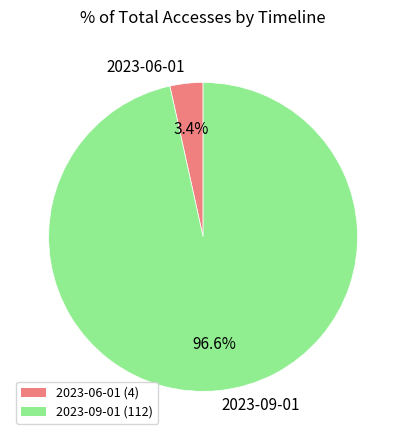

Does 2023-09-01 represent more than half of the total?

Yes